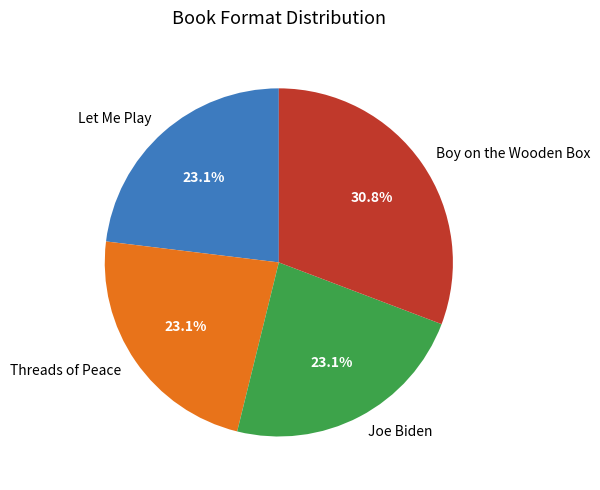

Does Let Me Play represent more than half of the total?

No